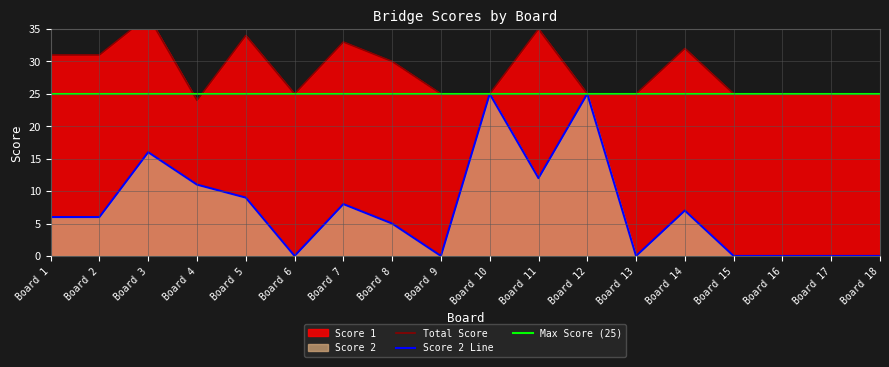

What is the value of the Max Score (25) point at the 1st from the left?

25